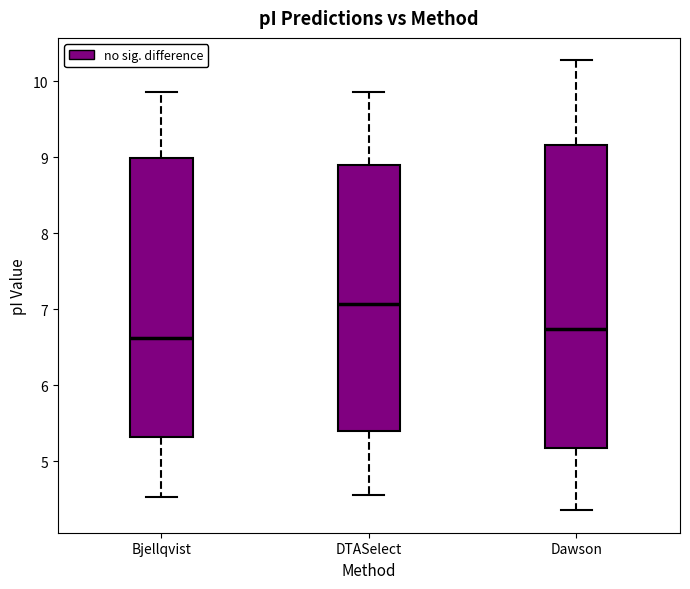

Reading left to right, transcribe this box plot: for each box, give where its median line is, the range the box spans, and where its two whiskers end, as read against the y-axis. The values are not printed on the chart, so give them approximately, as read against the axis.

Bjellqvist: median 6.6, box 5.3 to 9.0, whiskers 4.5 to 9.9
DTASelect: median 7.1, box 5.4 to 8.9, whiskers 4.6 to 9.9
Dawson: median 6.7, box 5.2 to 9.2, whiskers 4.4 to 10.3